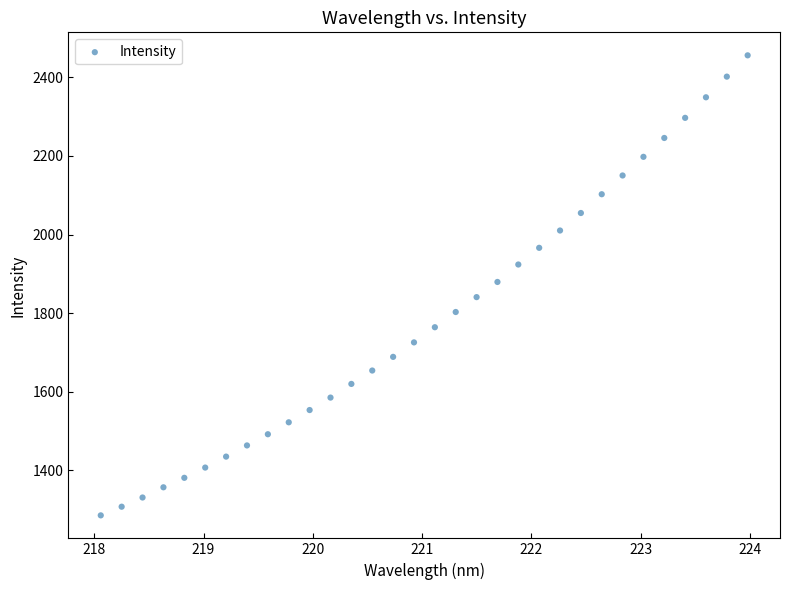

What is the range of X values (max minus min)?

5.9